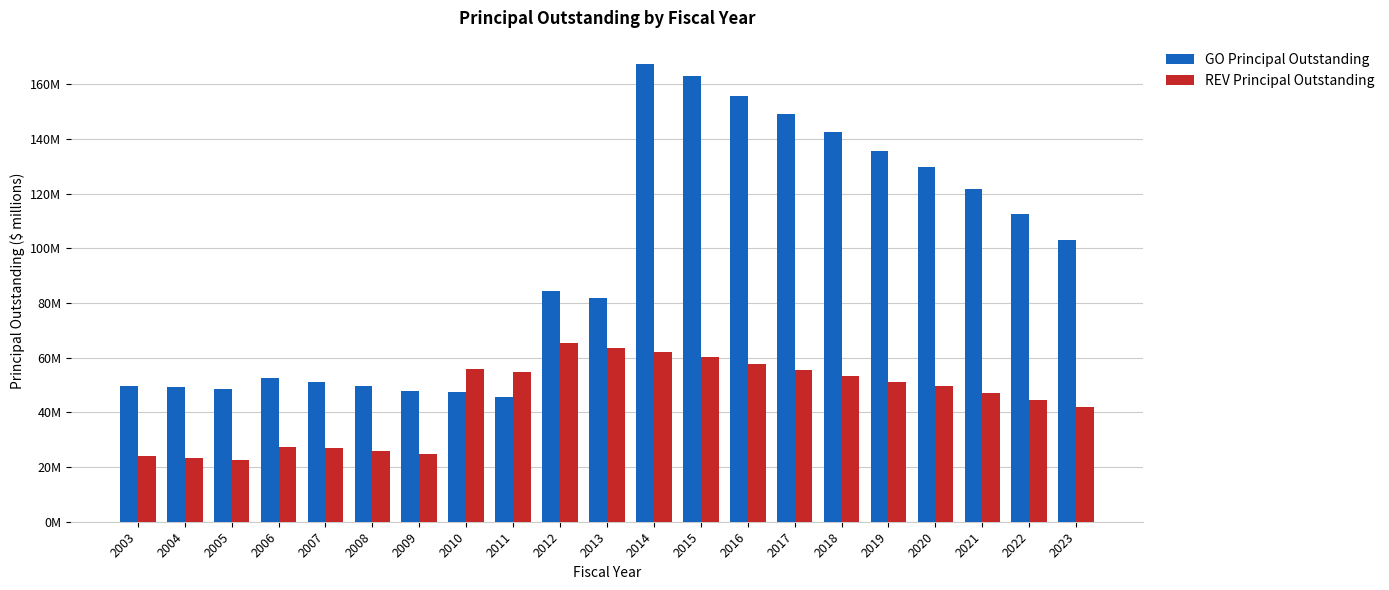

Does the chart contain any negative values?

No